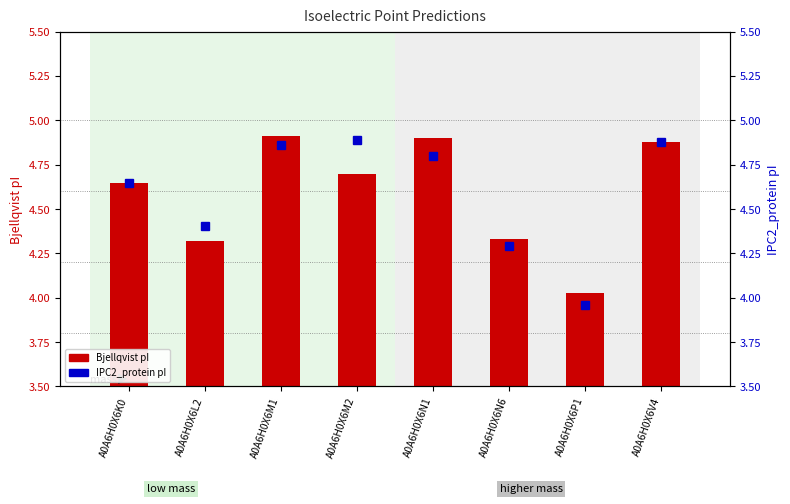

The IPC2_protein pI series shows 6.4 at A0A6H0X6M2. True or false?

False